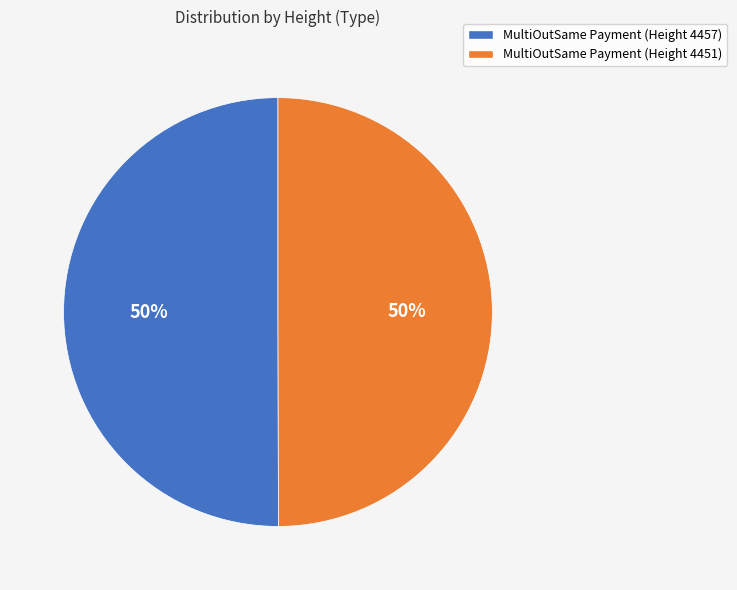

What is the ratio of the value at MultiOutSame Payment (Height 4451) to the value at MultiOutSame Payment (Height 4457)?

1.0